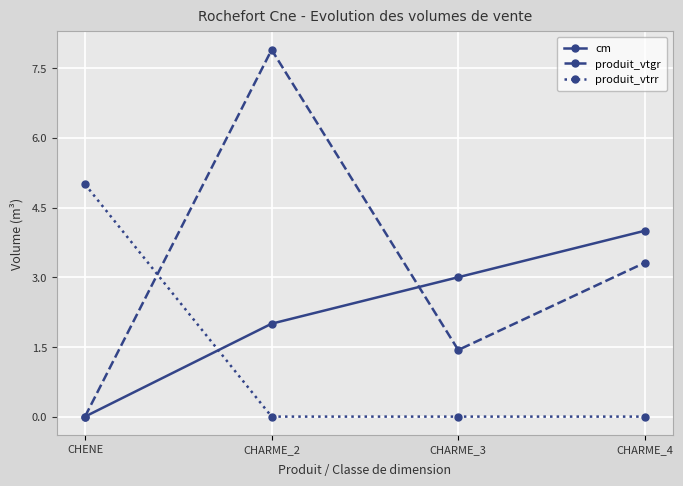

True or false: produit_vtgr and produit_vtrr intersect in this chart.

True